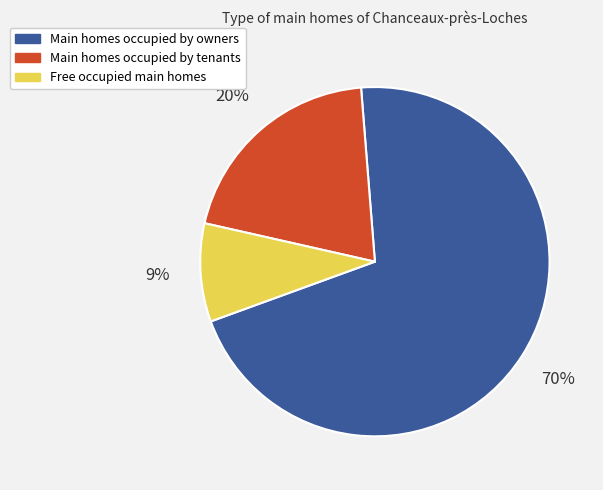

True or false: Day 4 accounts for 1% of the total.

False